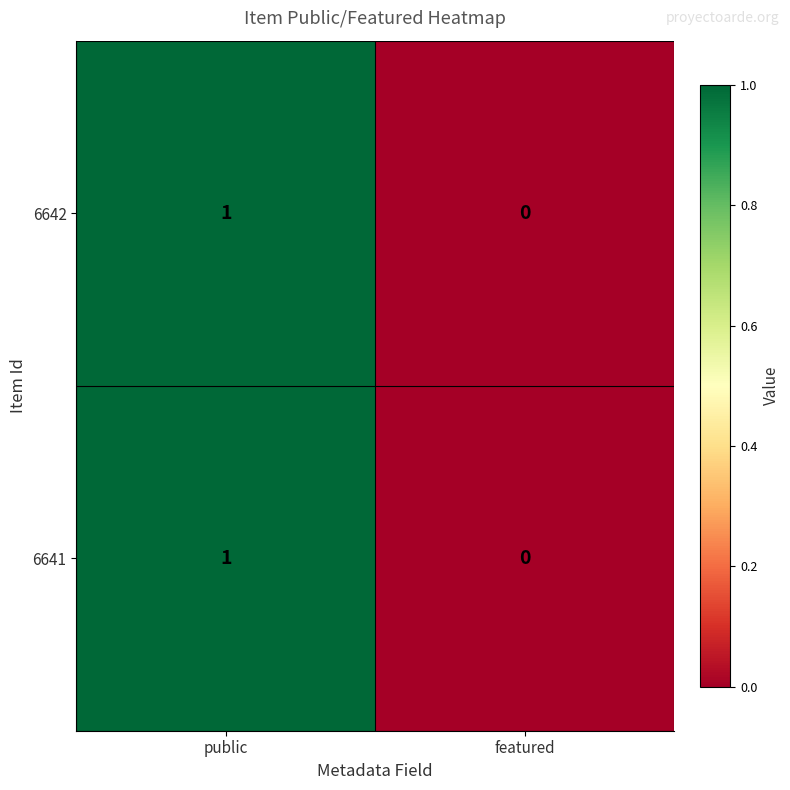

Is the value of 6642 at public greater than the value of 6641 at featured?

Yes